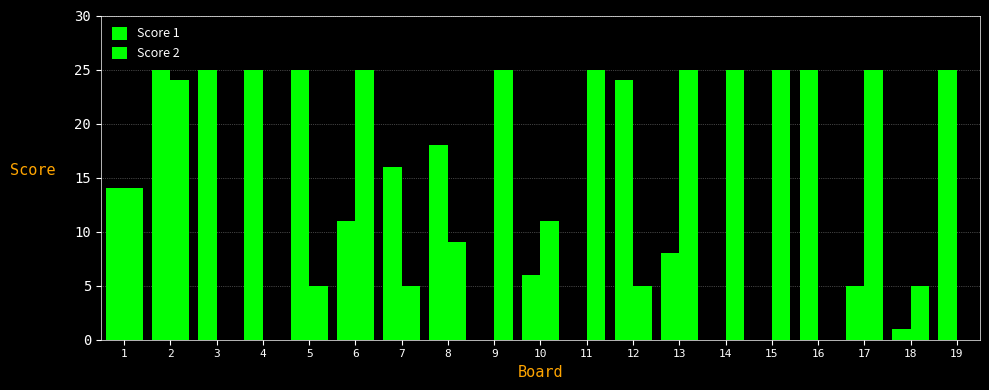

Count the number of data series in this chart.

2